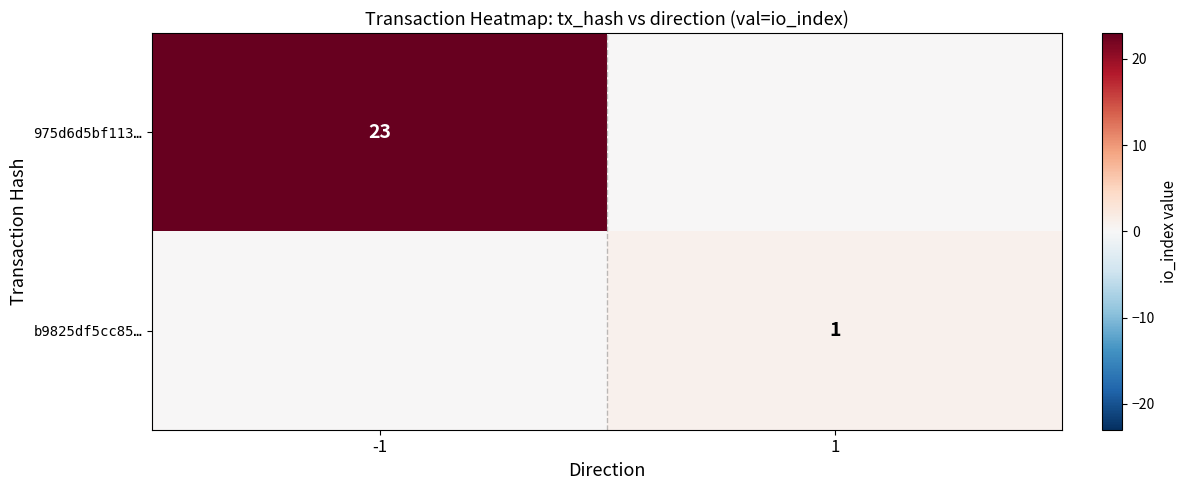

How many data points does each series have?

2